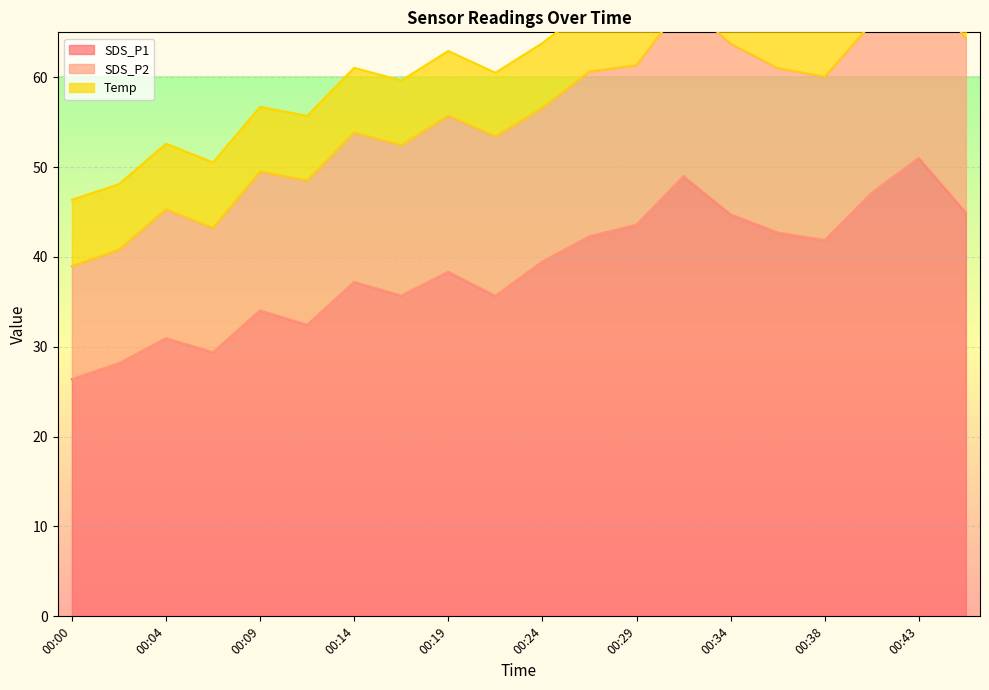

How many interior local valleys does the Temp series have?

1